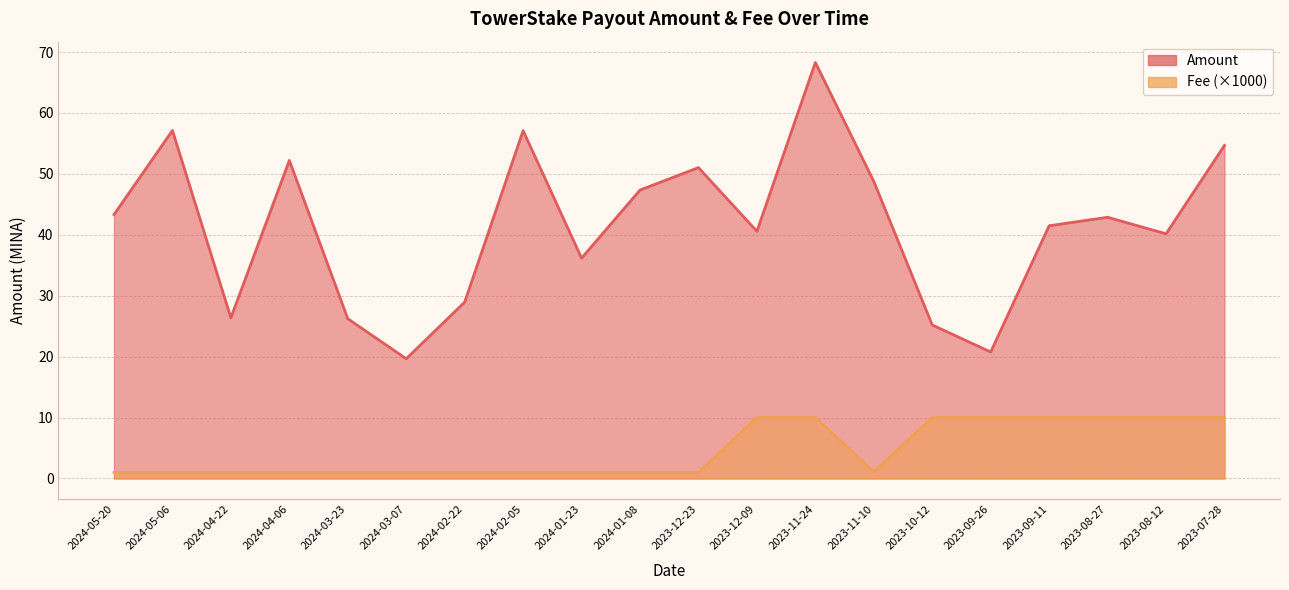

List the series in order of their peak value, lowest first.

Fee, Amount